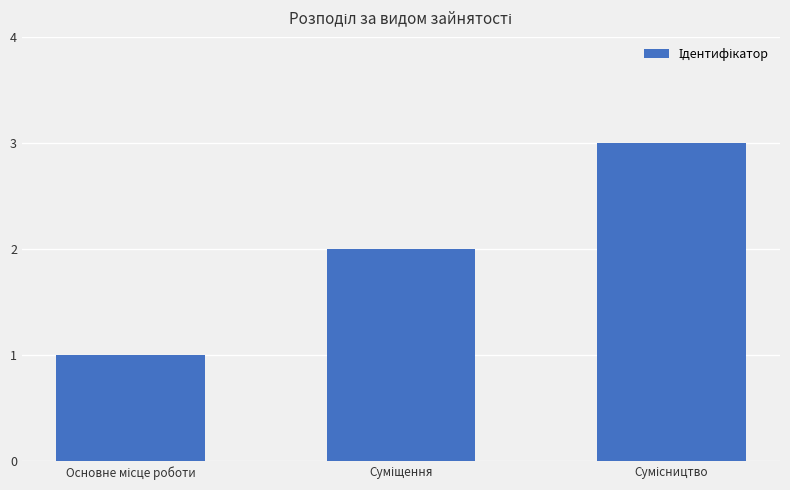

How many values are between 1 and 3?

3